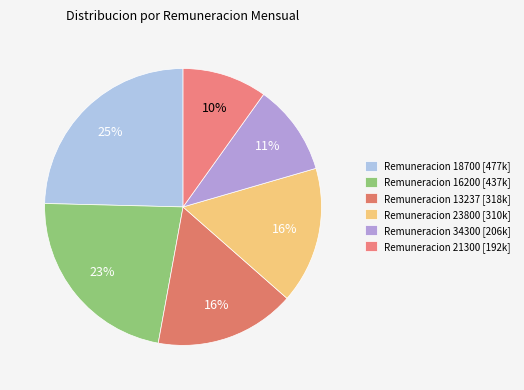

How many segments does this pie chart have?

6